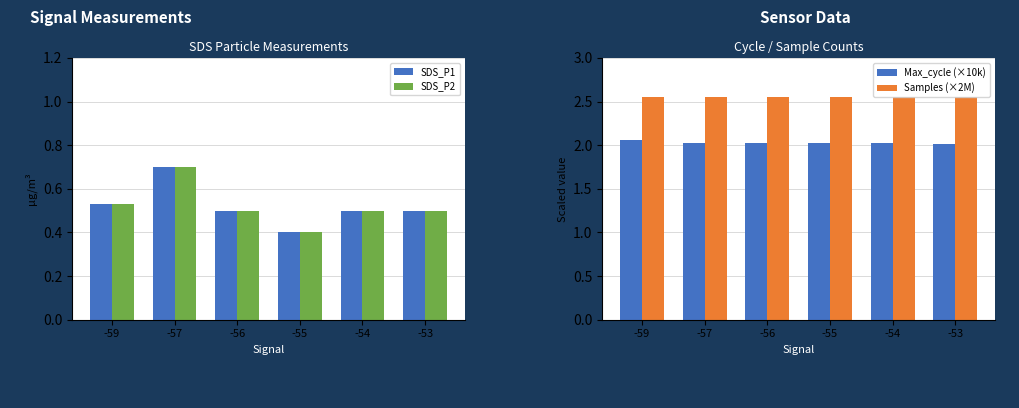

Rank the series at -56 from highest to lowest value.

Samples (×2M), Max_cycle (×10k), SDS_P1, SDS_P2